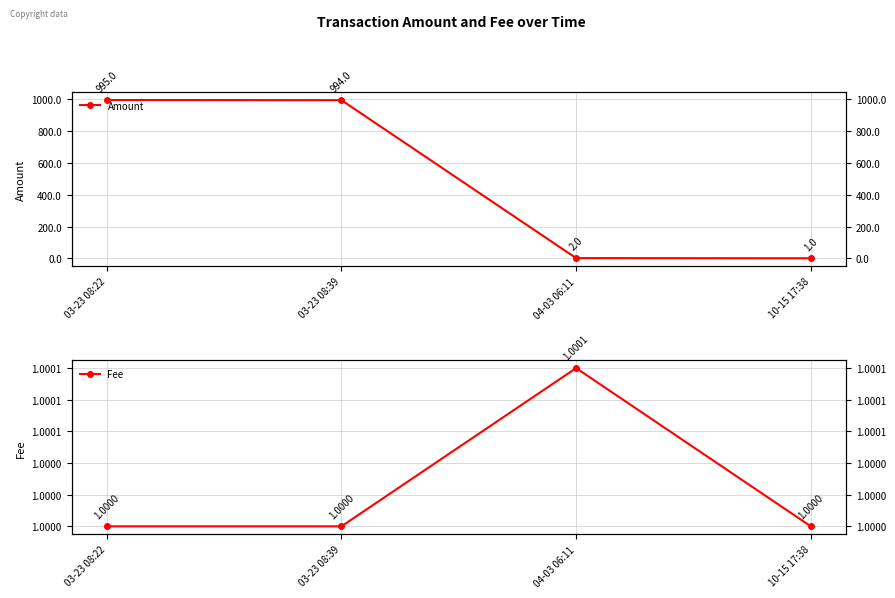

What are all the series names shown in the legend?

Amount, Fee